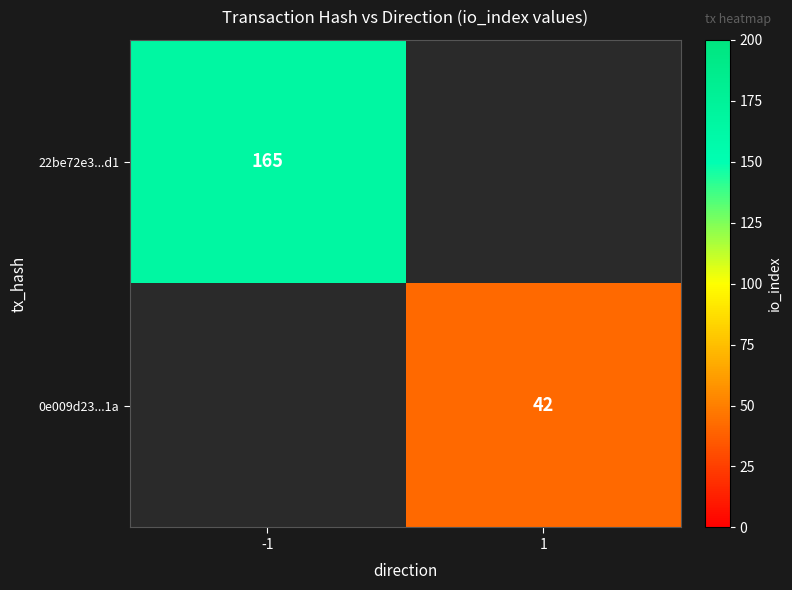

Is the value of 22be72e3...d1 at -1 greater than the value of 0e009d23...1a at 1?

Yes